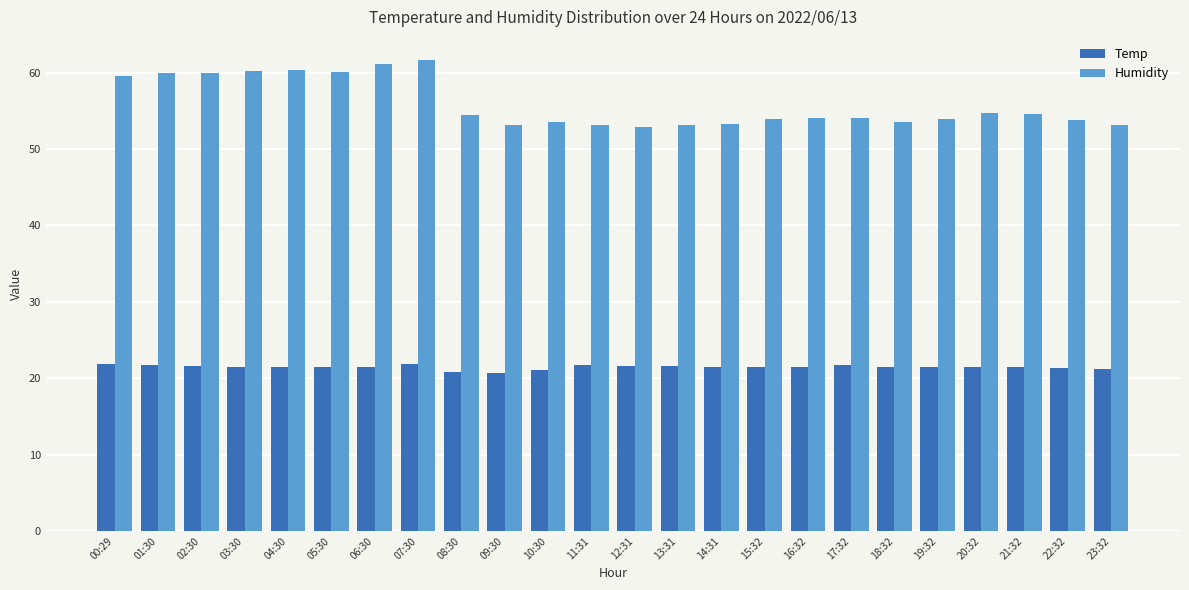

Read the Temp value at 17:32.

21.7